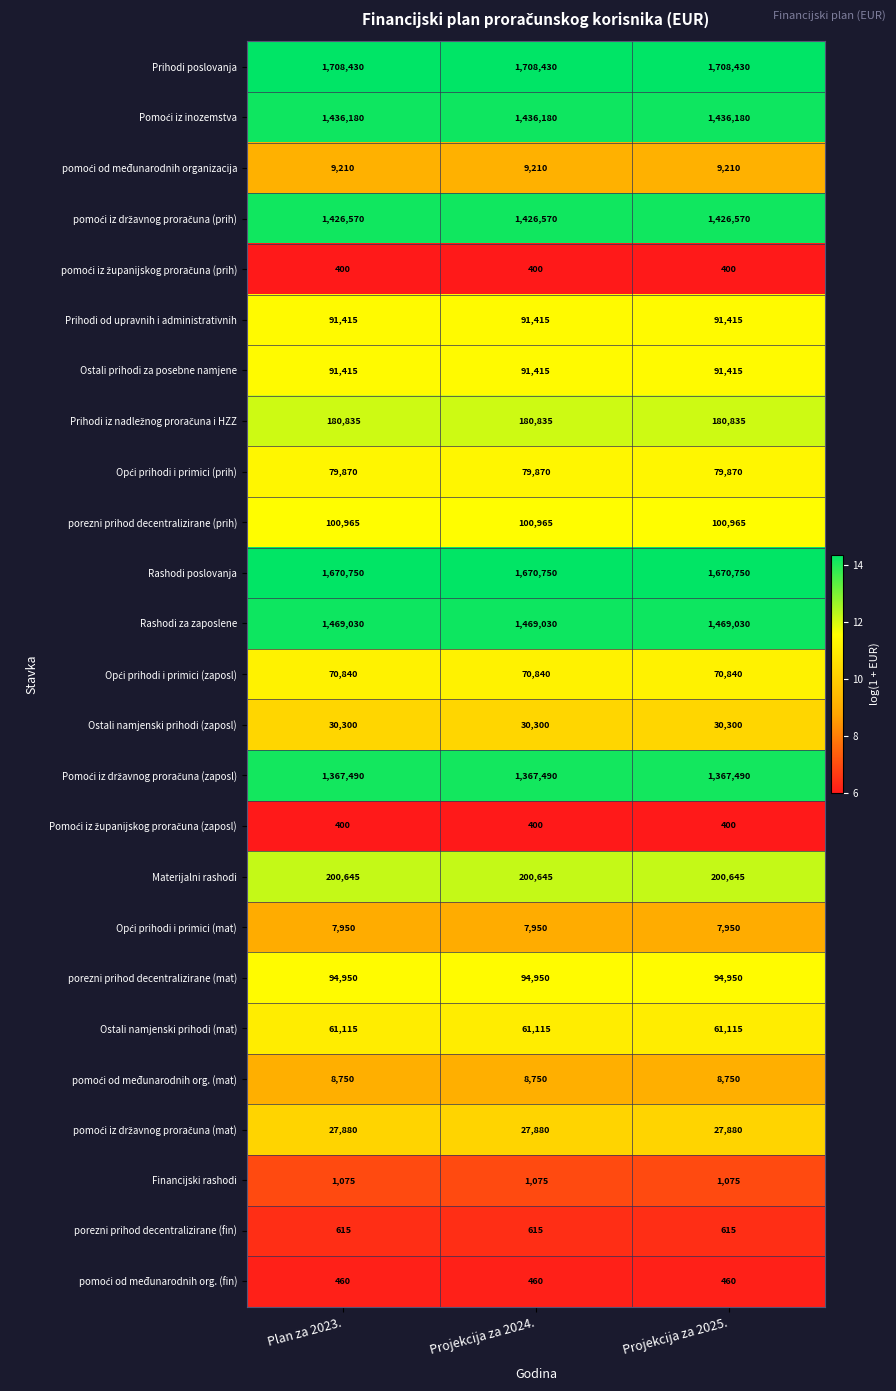

How many distinct data groups are displayed?

25